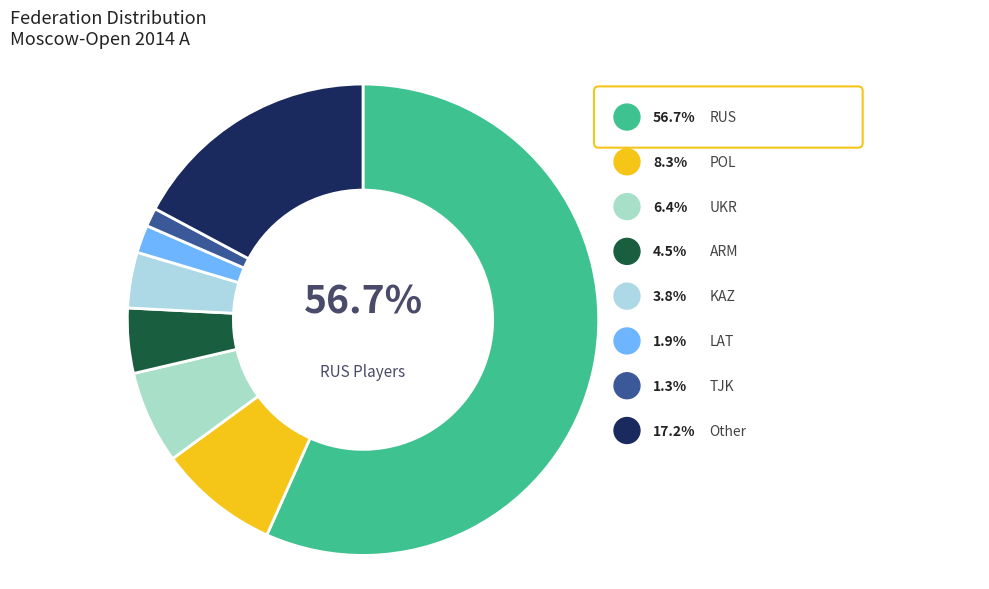

What is the total percentage of RUS and TJK?

58.0%